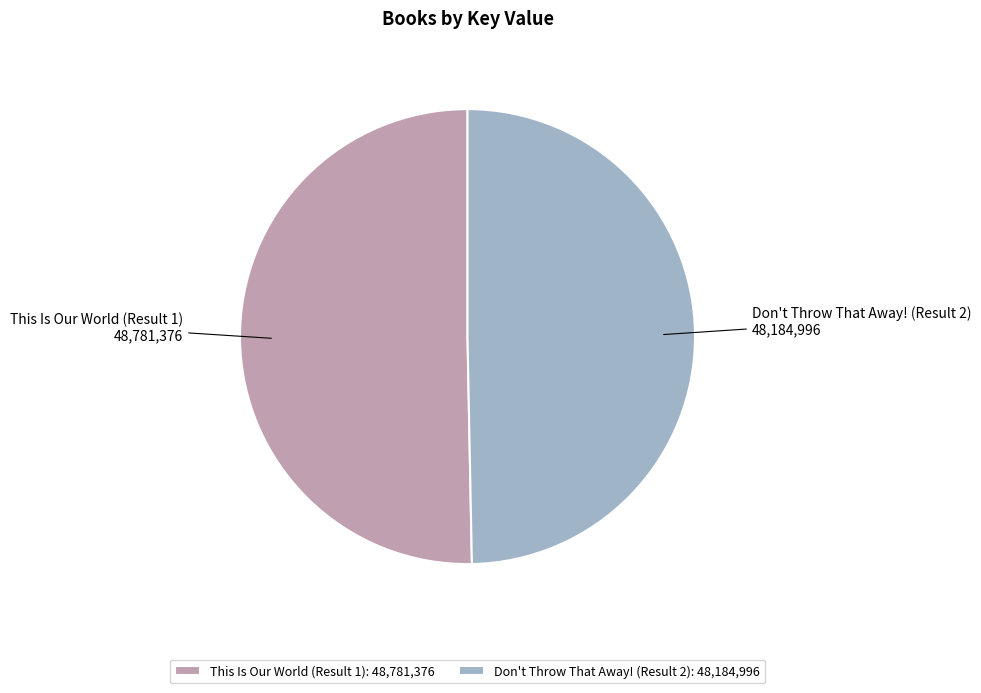

The Don't Throw That Away! (Result 2) slice represents 41% of the pie. True or false?

False